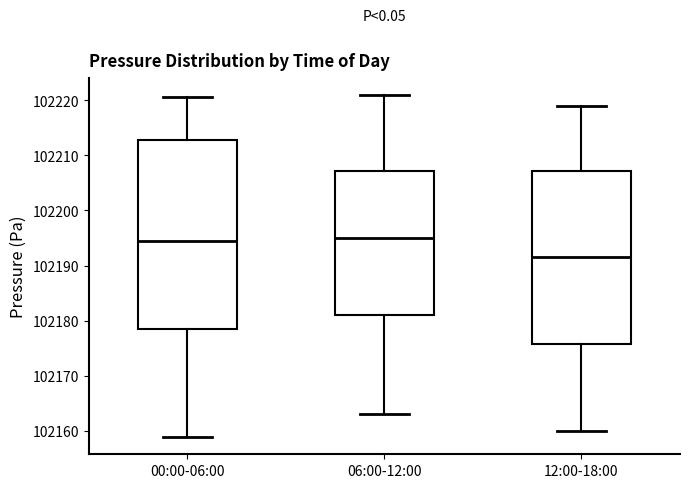

Which box has the lowest median line?

12:00-18:00